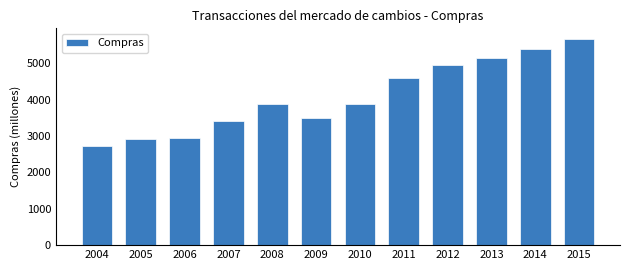

What is the sum of the values at 2006 and 2007?

6340.9